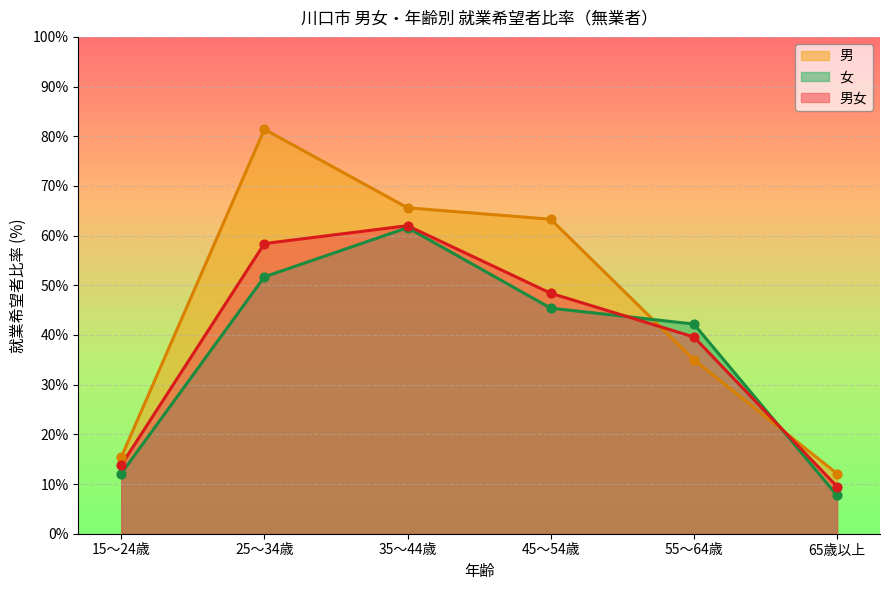

Which series has the largest total across all categories?

男